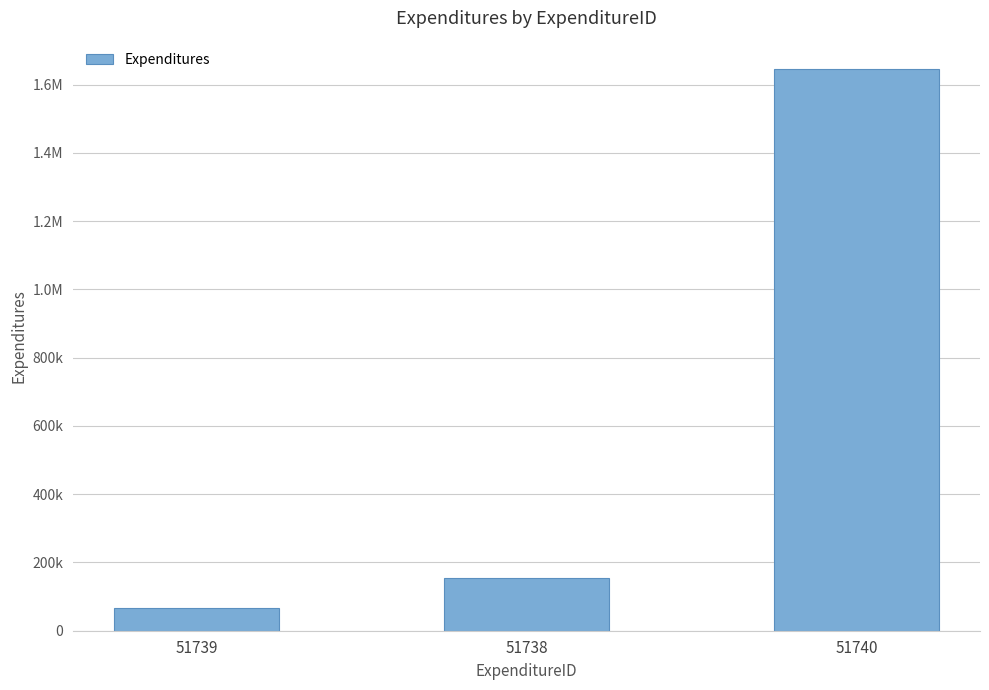

Is it true that the value at 51738 is 153141.1?

True